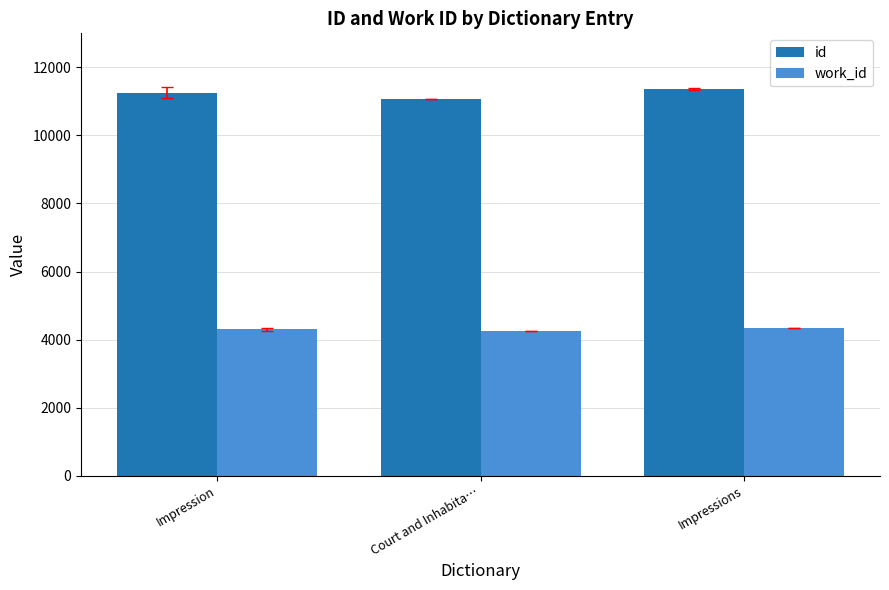

At how many categories does at least one series exceed 6438?

3